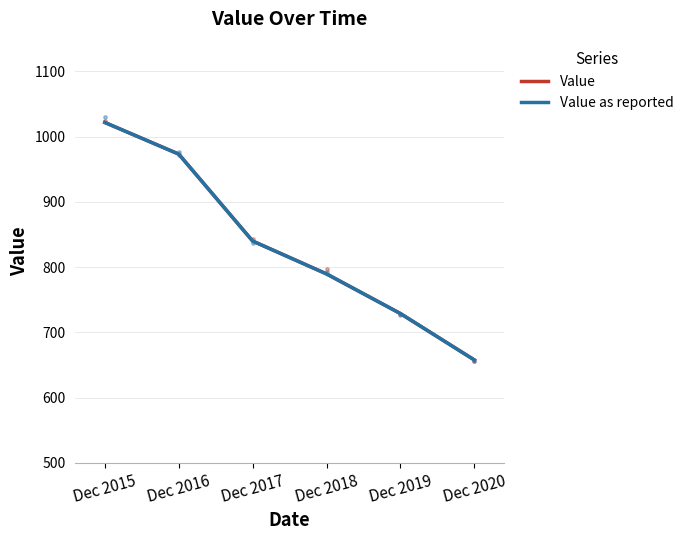

Which series has the largest total across all categories?

Value